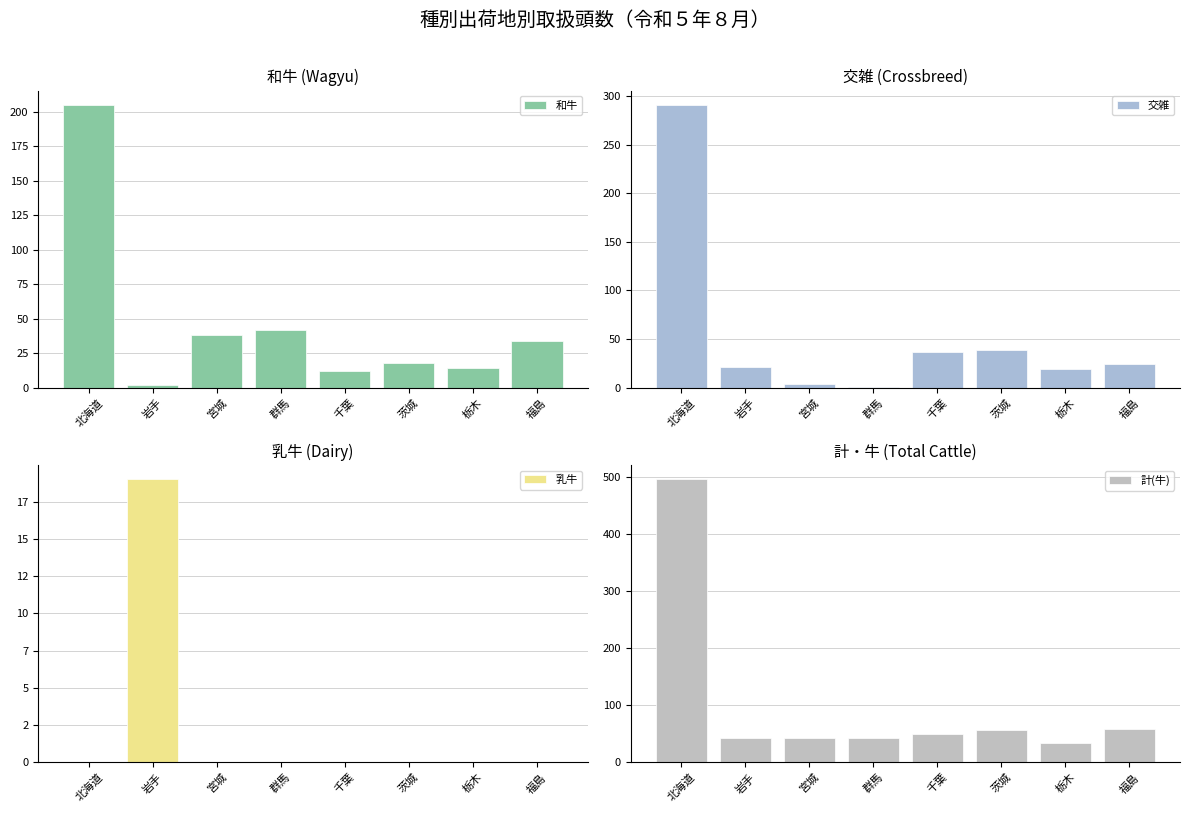

Are the bars grouped side by side (vs. stacked)?

Yes